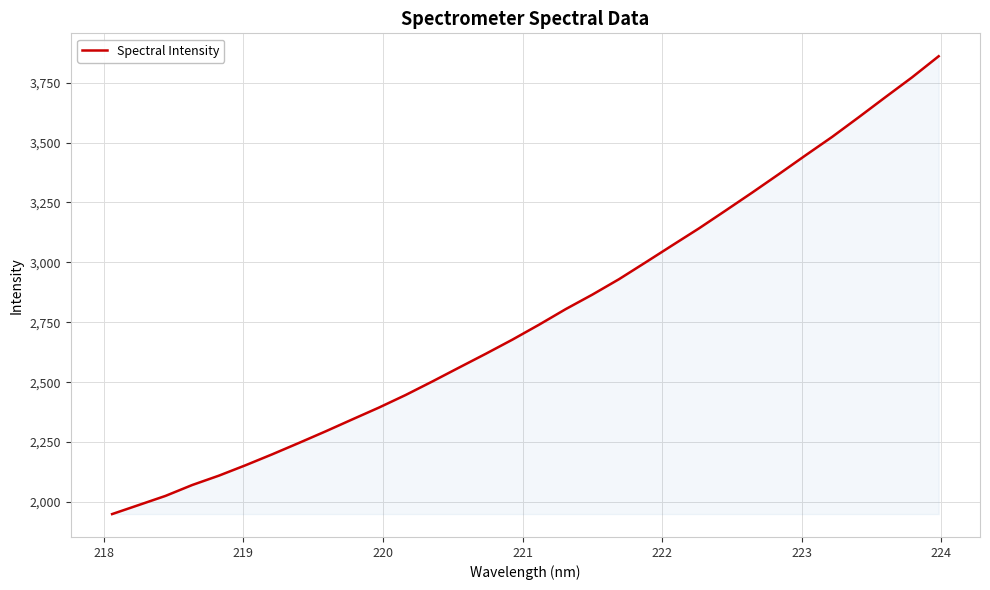

What is the difference between the maximum and minimum values?

1910.5